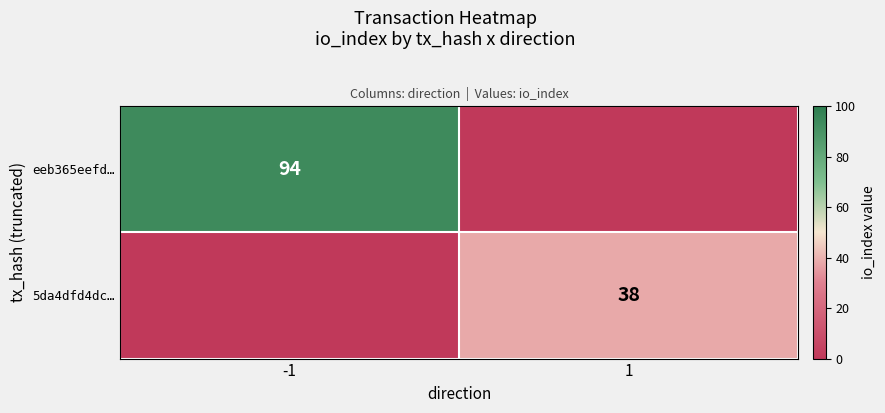

The value of eeb365eefd… at -1 is 123. True or false?

False